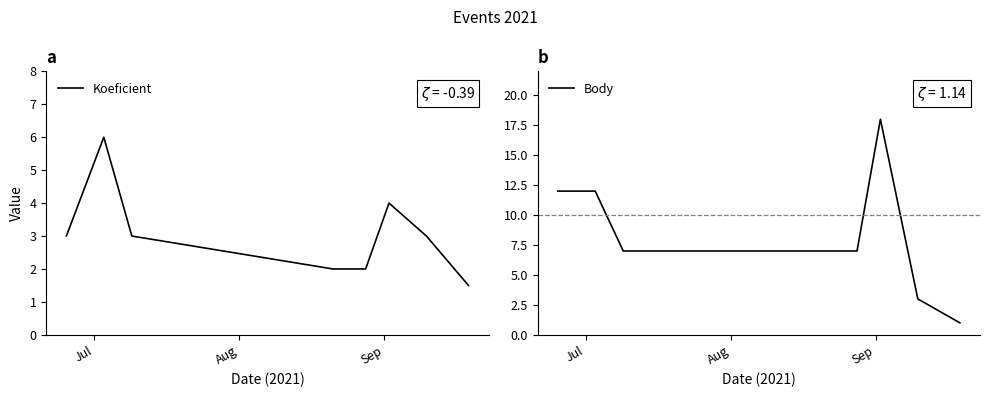

How many lines are shown in the chart?

2